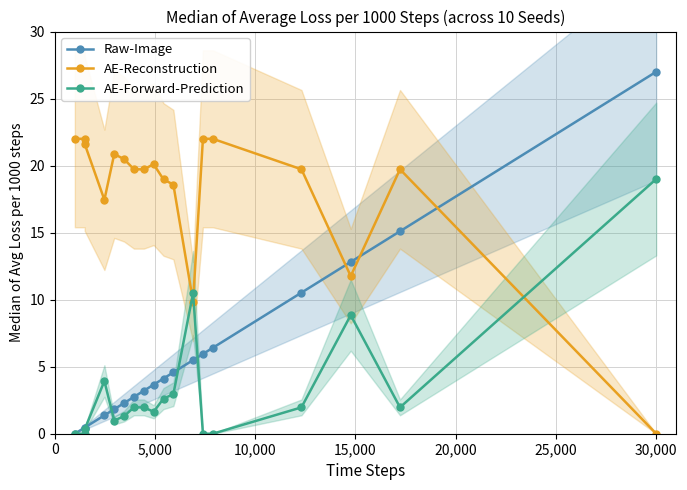

How many lines are shown in the chart?

3